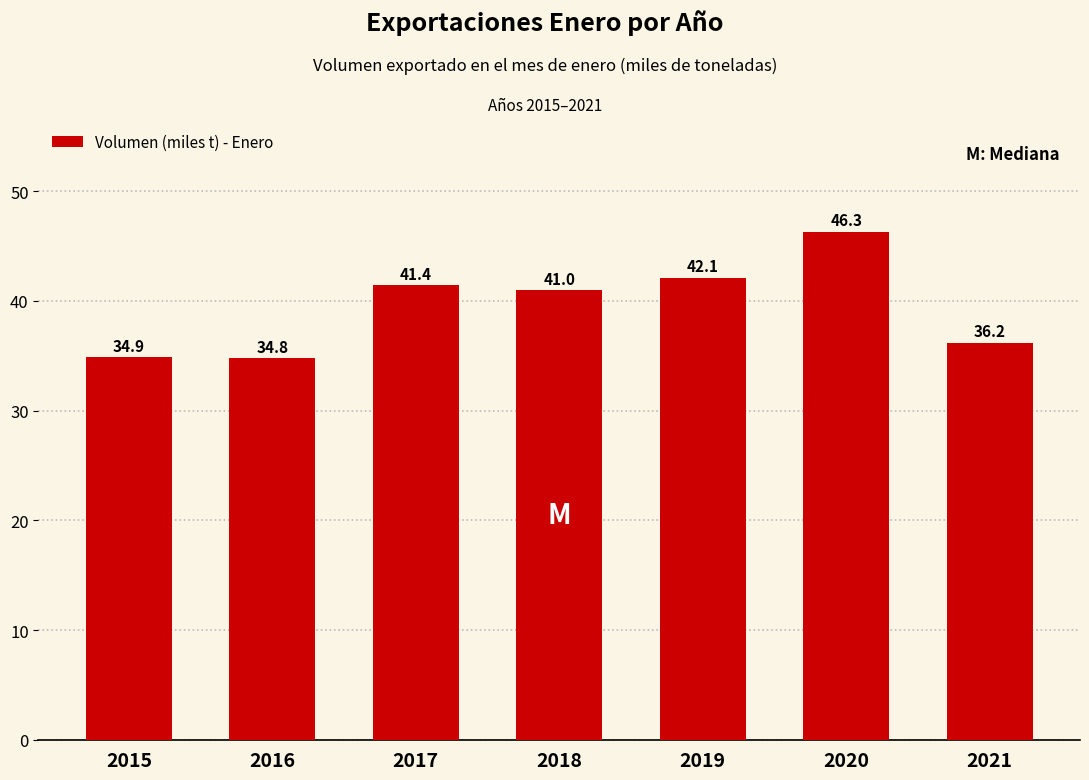

Reading left to right, transcribe all the data shown in this chart.

2015=34.9	2016=34.8	2017=41.4	2018=41.0	2019=42.1	2020=46.3	2021=36.2